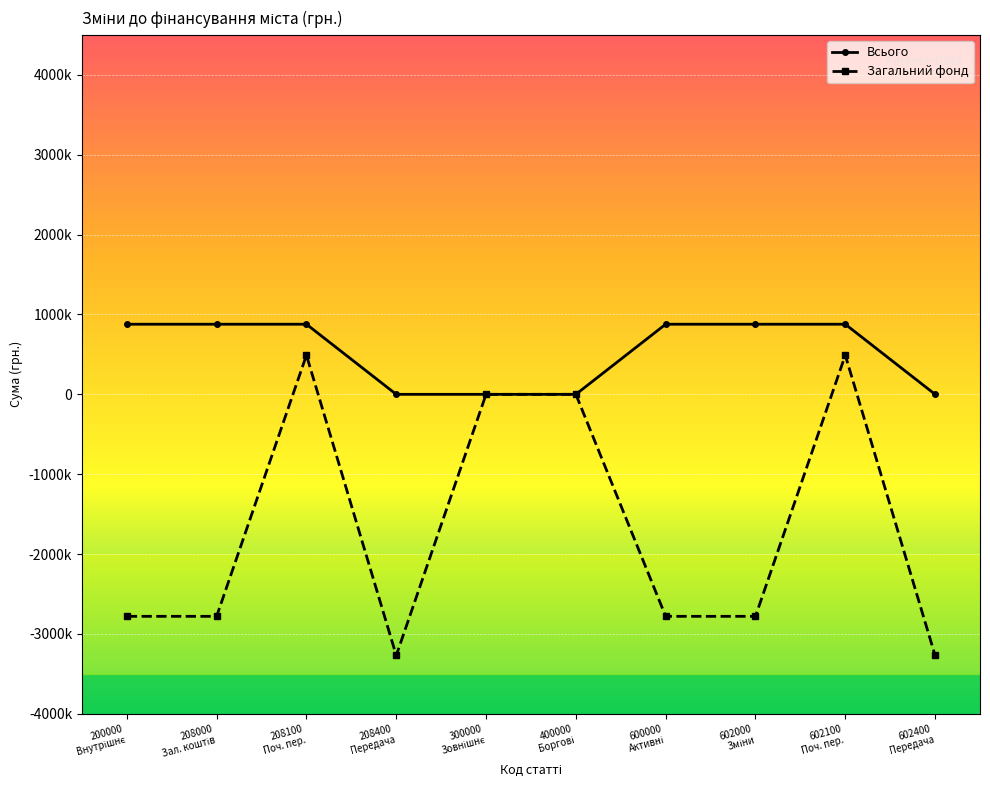

List the series in order of their overall mean, highest first.

Всього, Загальний фонд